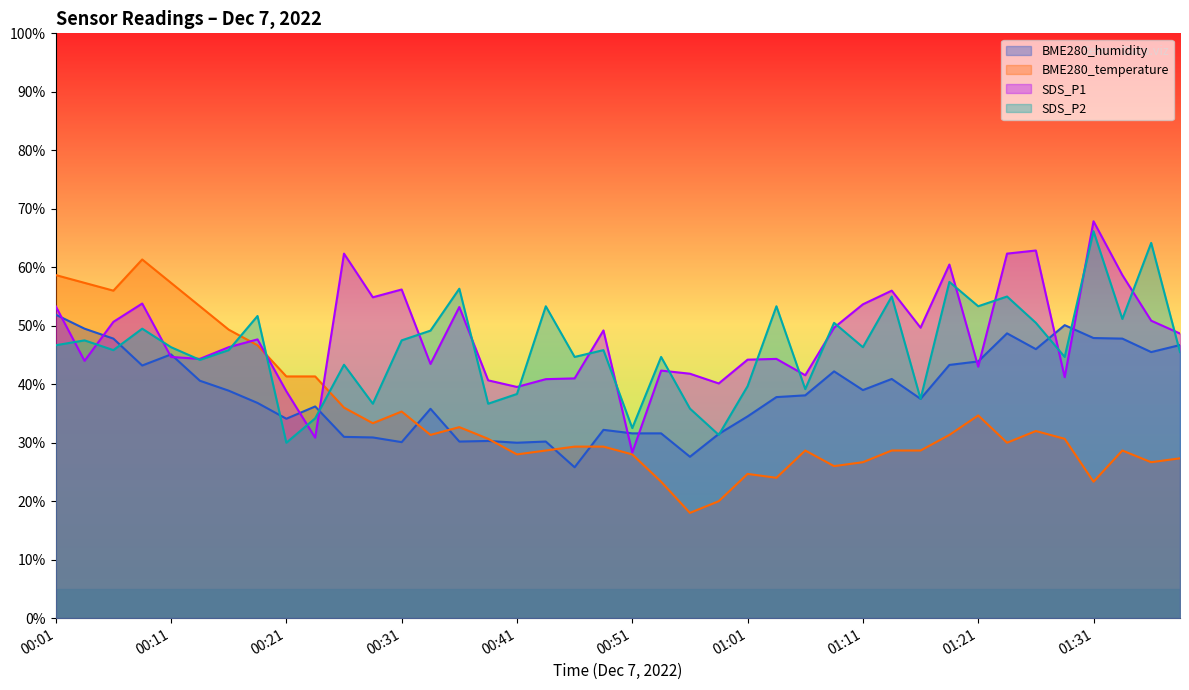

At which label does SDS_P1 first exceed 47?

00:01